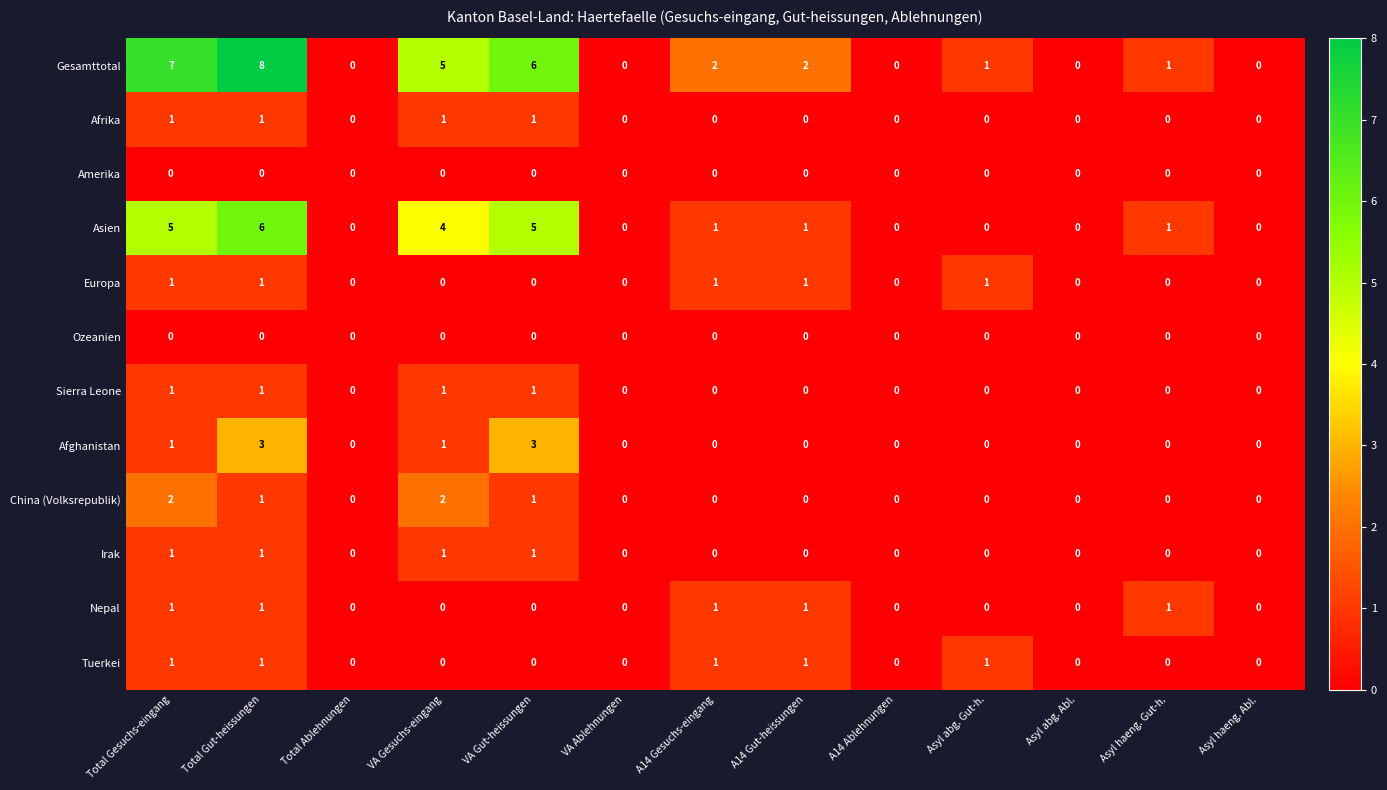

The value of Amerika at VA Gesuchs-eingang is 0. True or false?

True